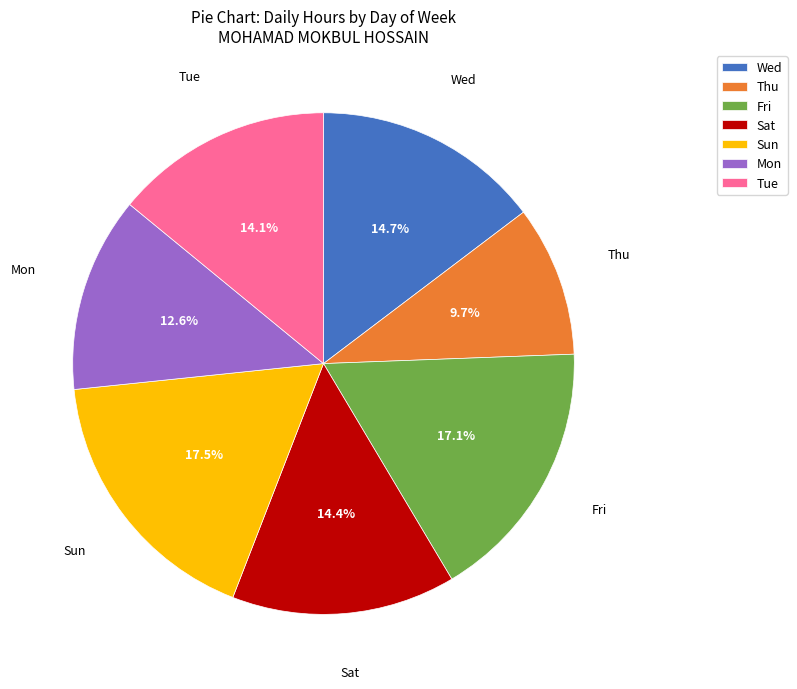

Which has a higher value, Tue or Mon?

Tue